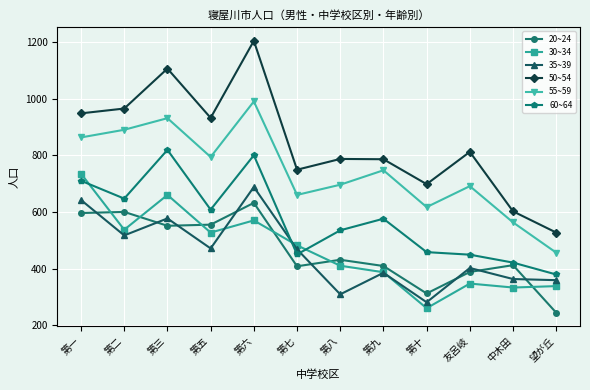

Is this an area chart (filled region under the line)?

No